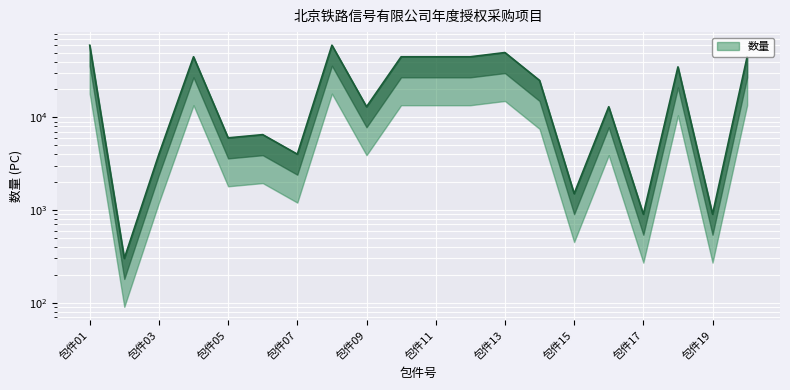

True or false: the data shows 900 at 包件17.

True